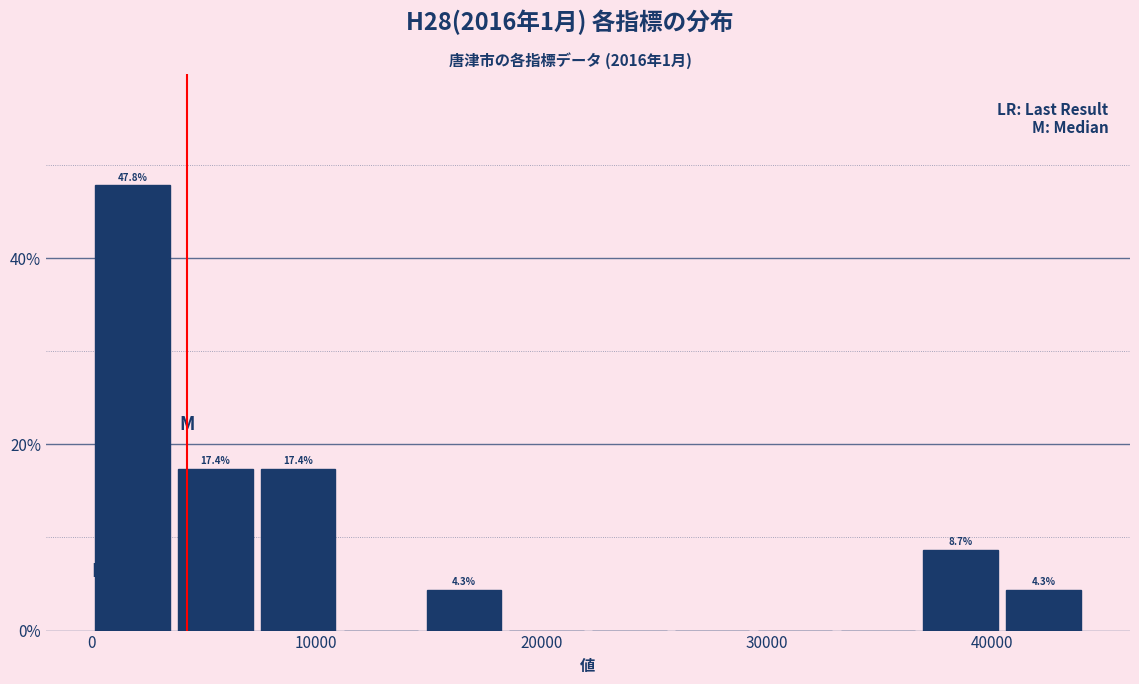

Read against the x-axis, roughly where is the centre of the tallest bar?

2000